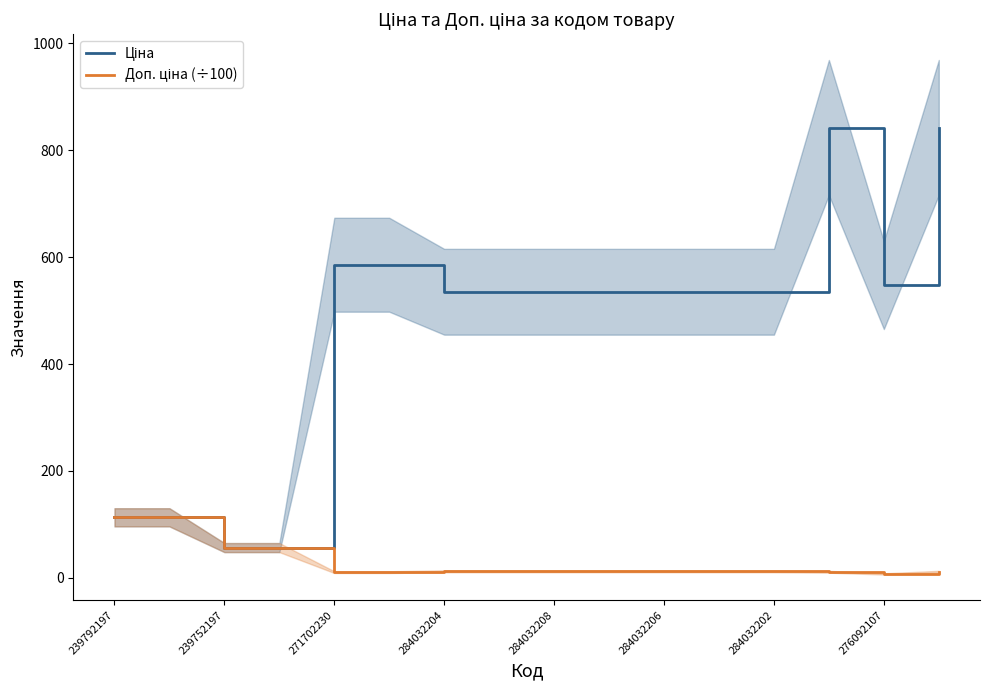

What is the approximate value of Доп. ціна (÷100) at 276092107?

7.4